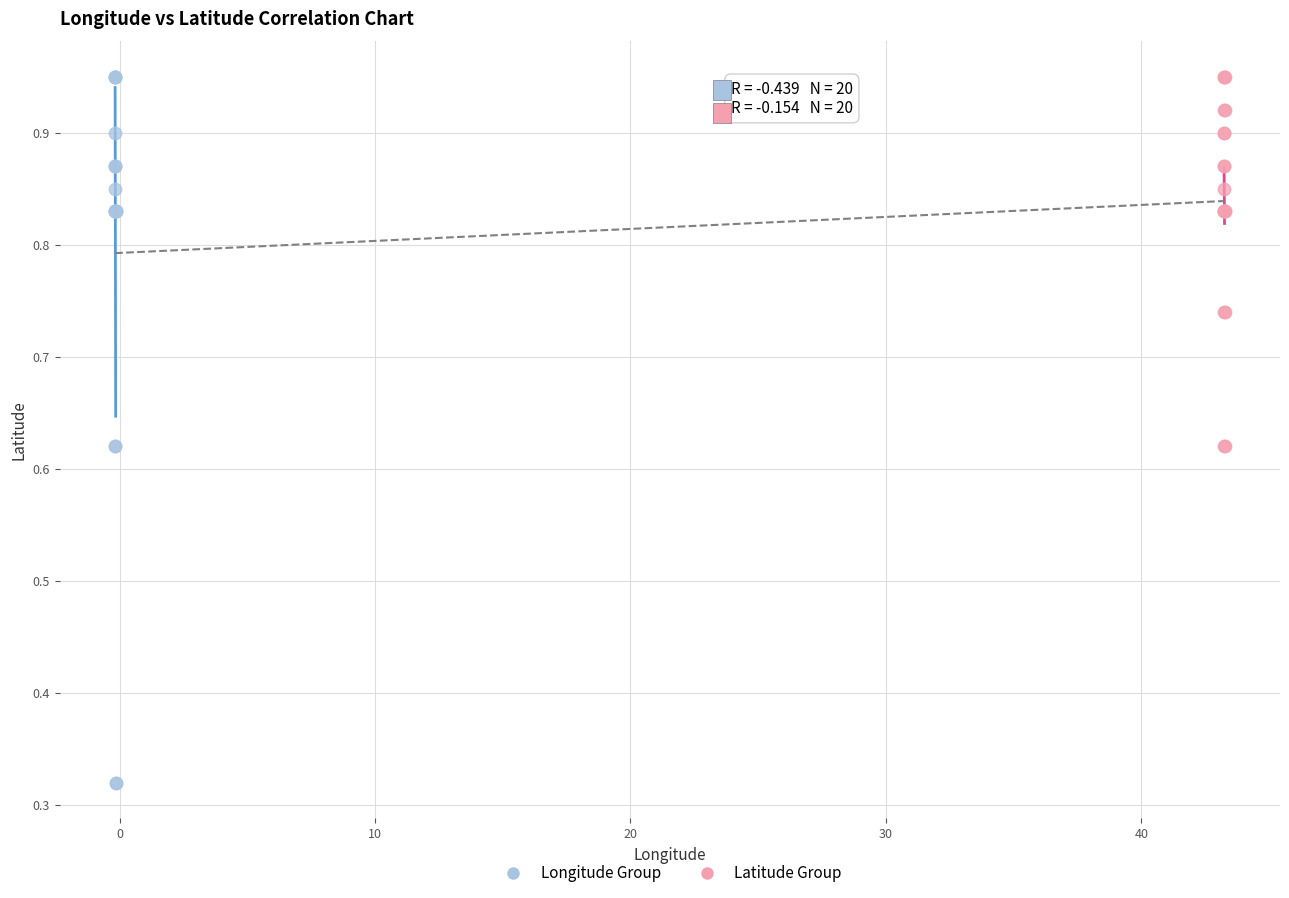

What are all the series names shown in the legend?

Longitude Group, Latitude Group